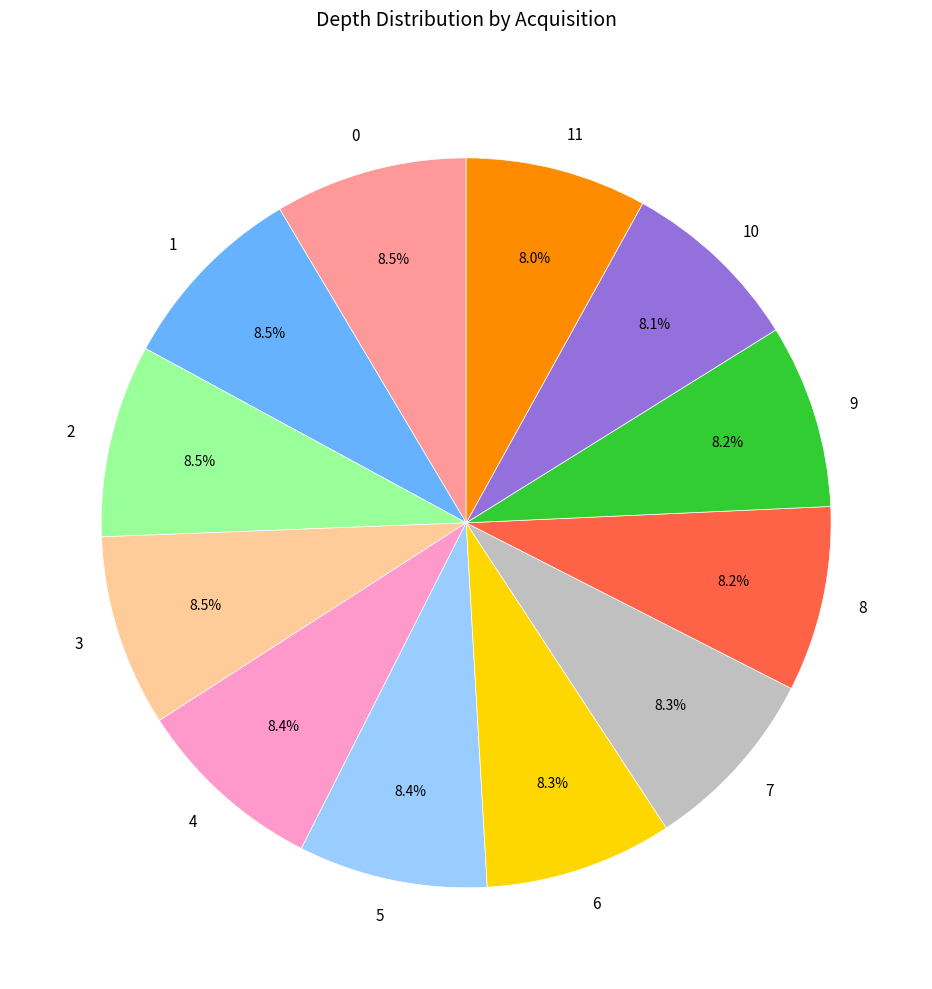

Is 3 the majority of the pie?

No